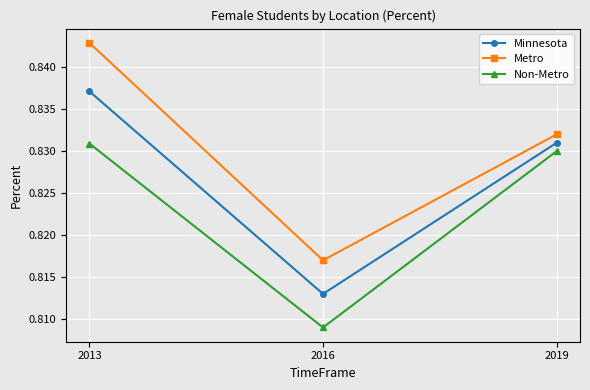

What is the sum of the Non-Metro values at 2016 and 2013?

1.6